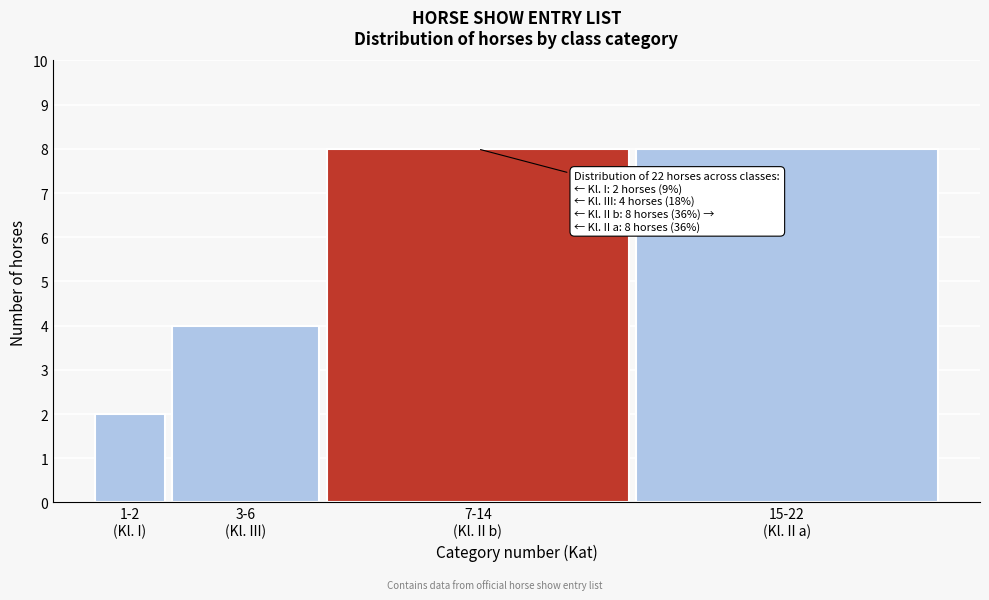

Reading left to right, extract all data points from this chart.

2	4	8	8